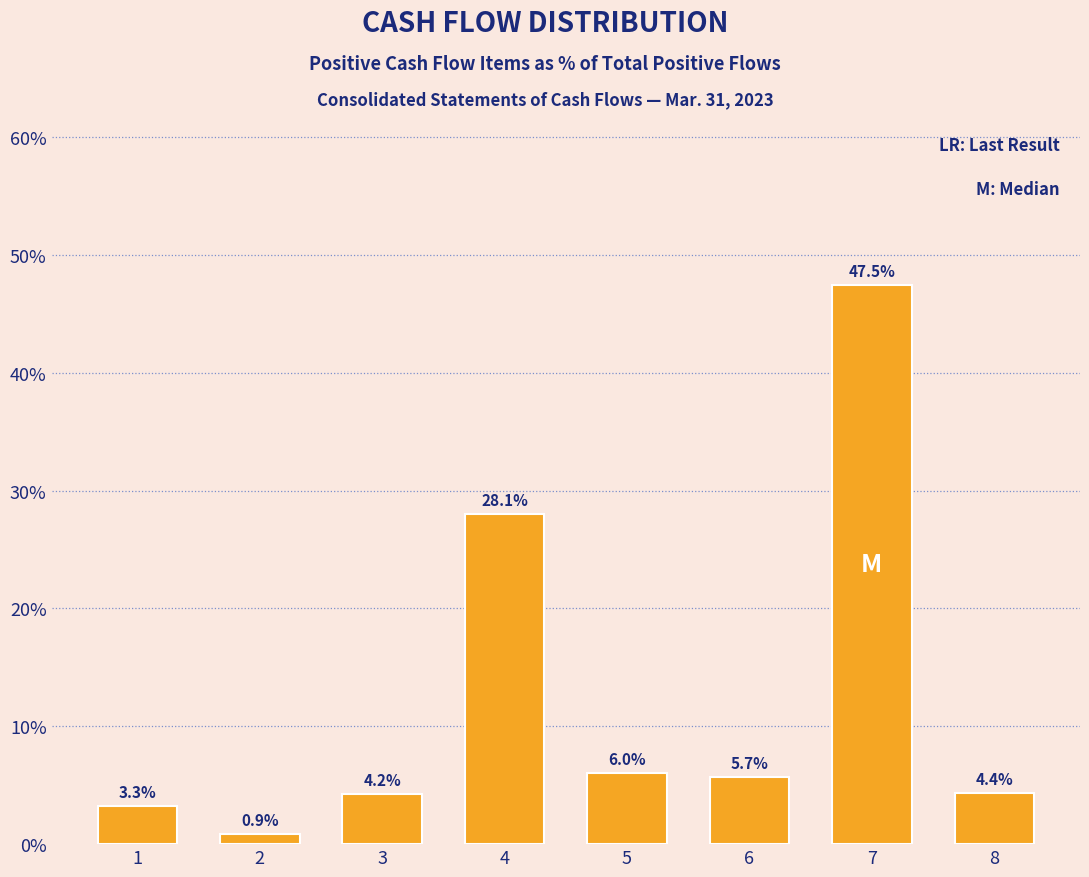

Reading left to right, what are all the values shown in this chart?

1=3.3	2=0.9	3=4.2	4=28.1	5=6.0	6=5.7	7=47.5	8=4.4